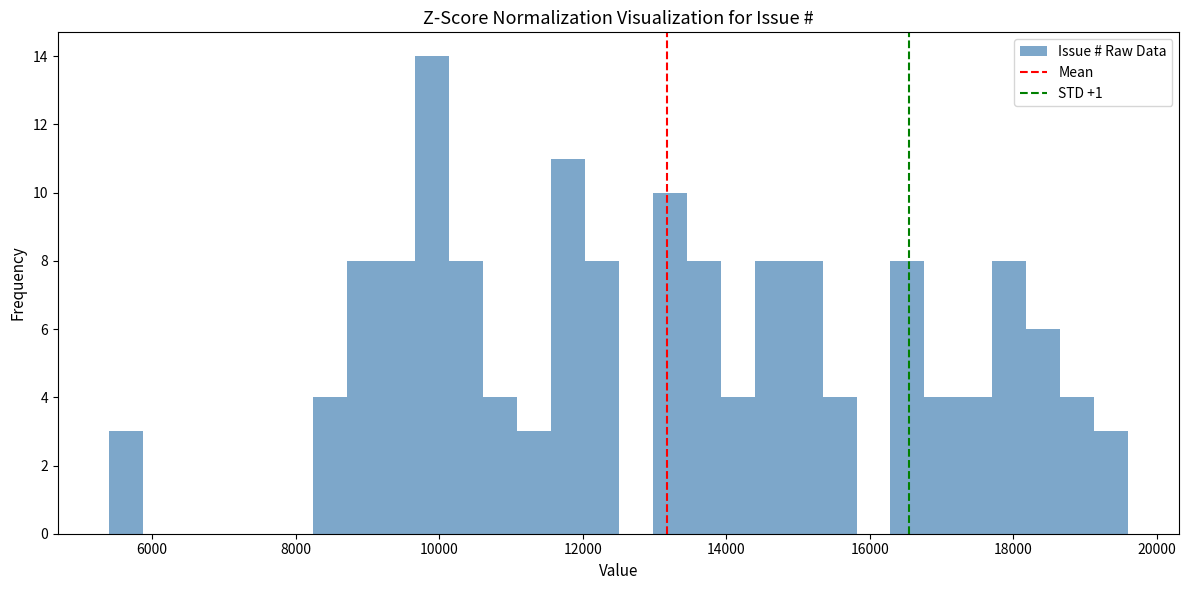

Read against the x-axis, roughly where is the centre of the tallest bar?

9800